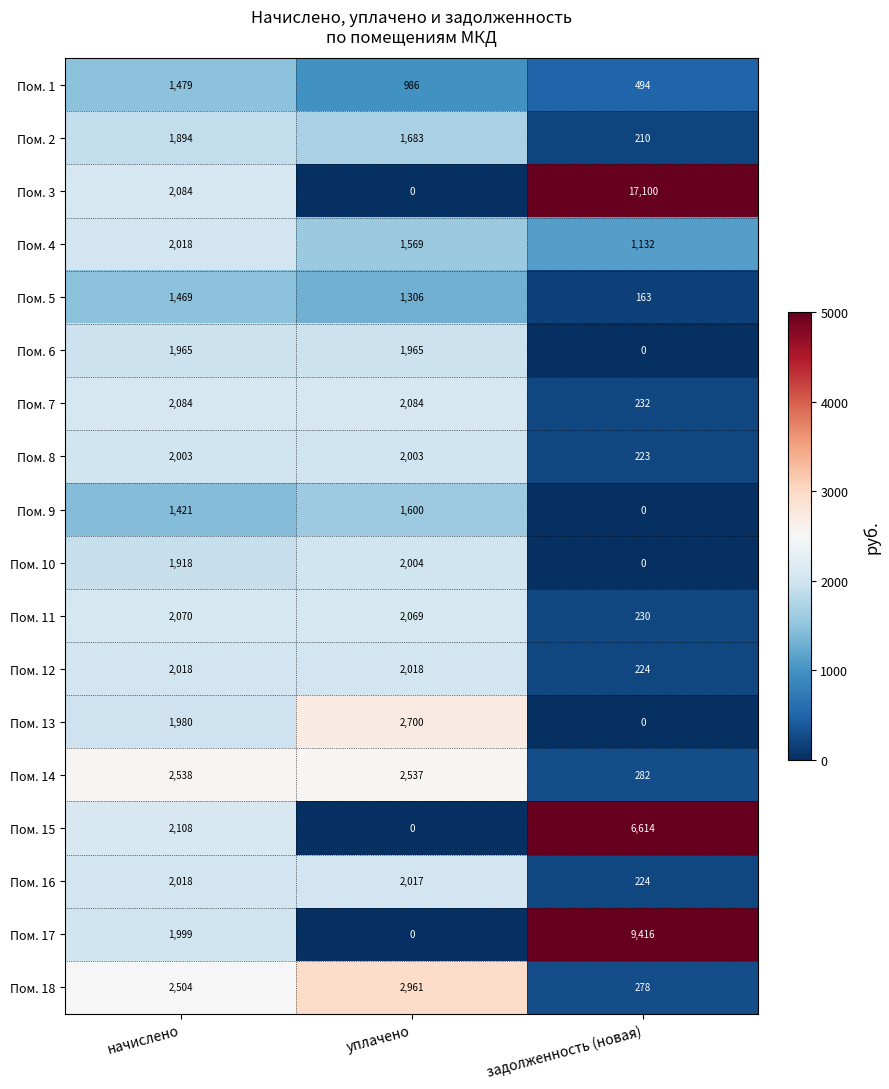

Which series changed the most between уплачено and задолженность (новая)?

Пом. 3